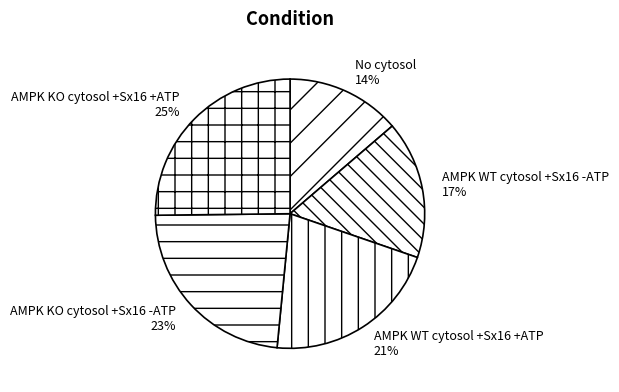

To the nearest percent, what is the difference between the largest and smallest slice percentages?

11%